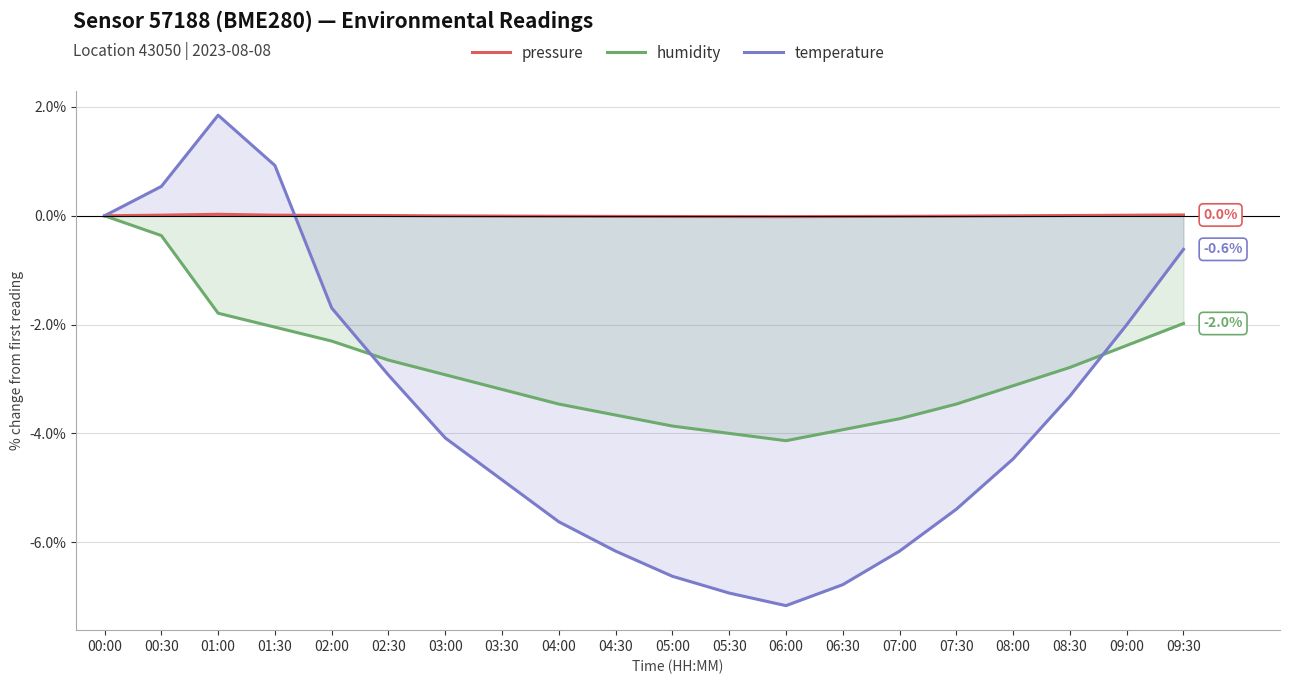

At which category is the sum across all series the highest?

00:30